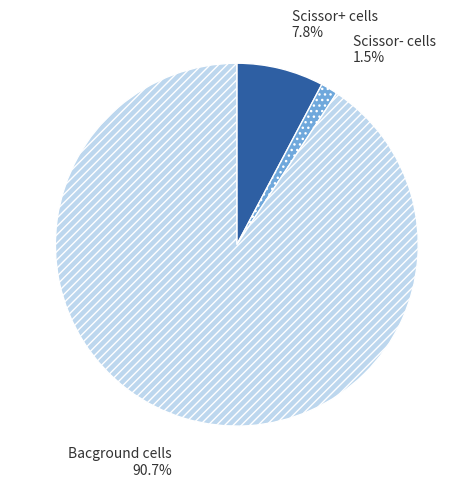

What is the smallest slice in the pie chart?

Scissor- cells